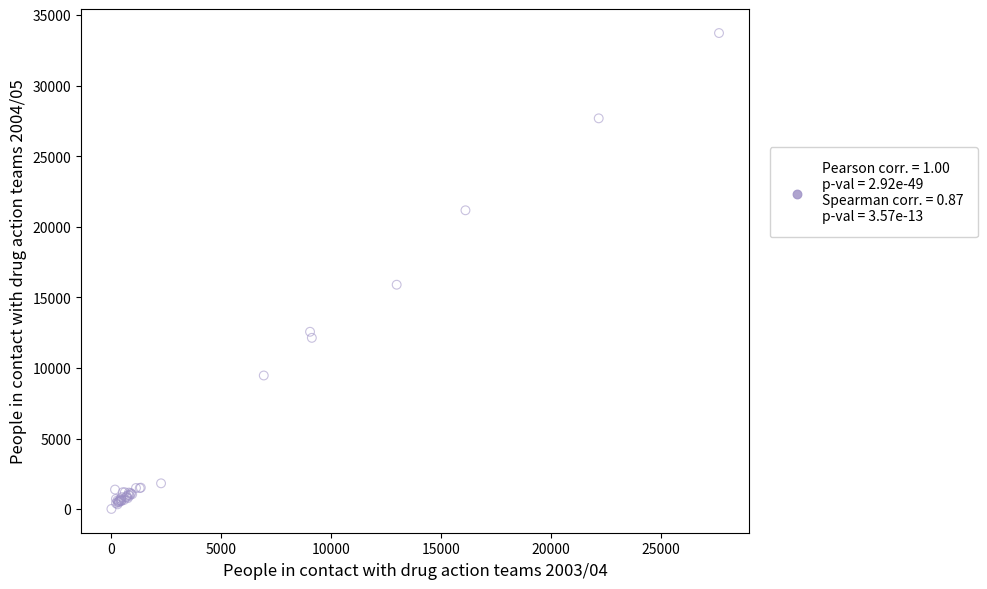

What Y value in the scatter plot is closest to 16878?

15905